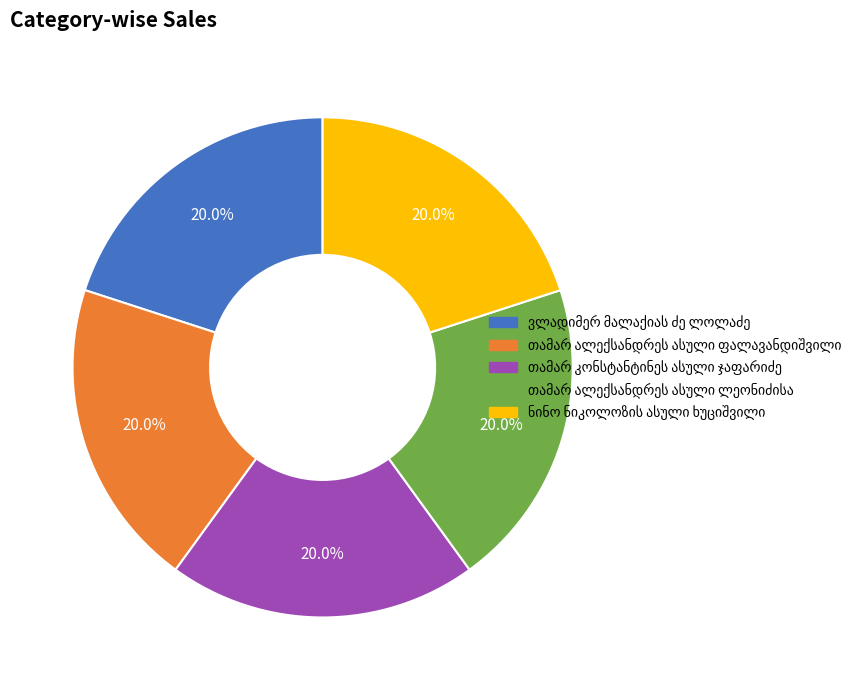

How many segments does this pie chart have?

5